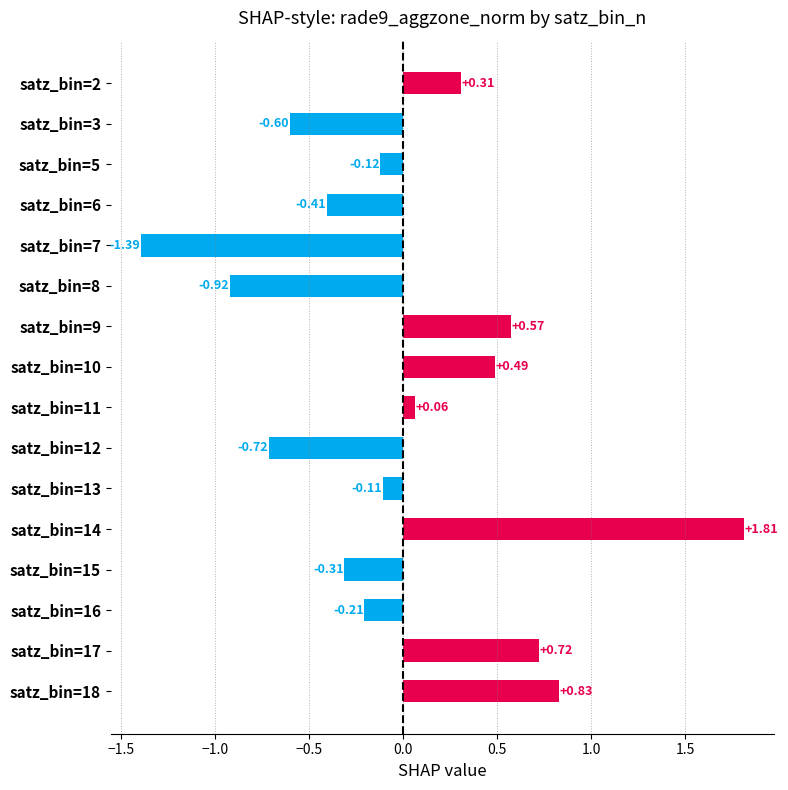

Which has a higher value, satz_bin=7 or satz_bin=17?

satz_bin=17